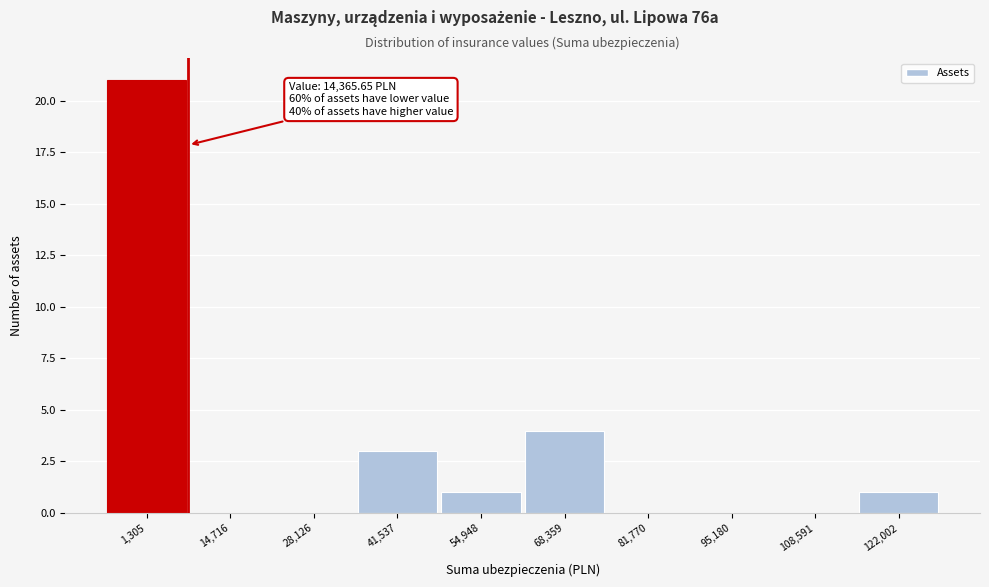

Reading left to right, list all the values displayed in this chart.

1,305=21	14,716=0	28,126=0	41,537=3	54,948=1	68,359=4	81,770=0	95,180=0	108,591=0	122,002=1